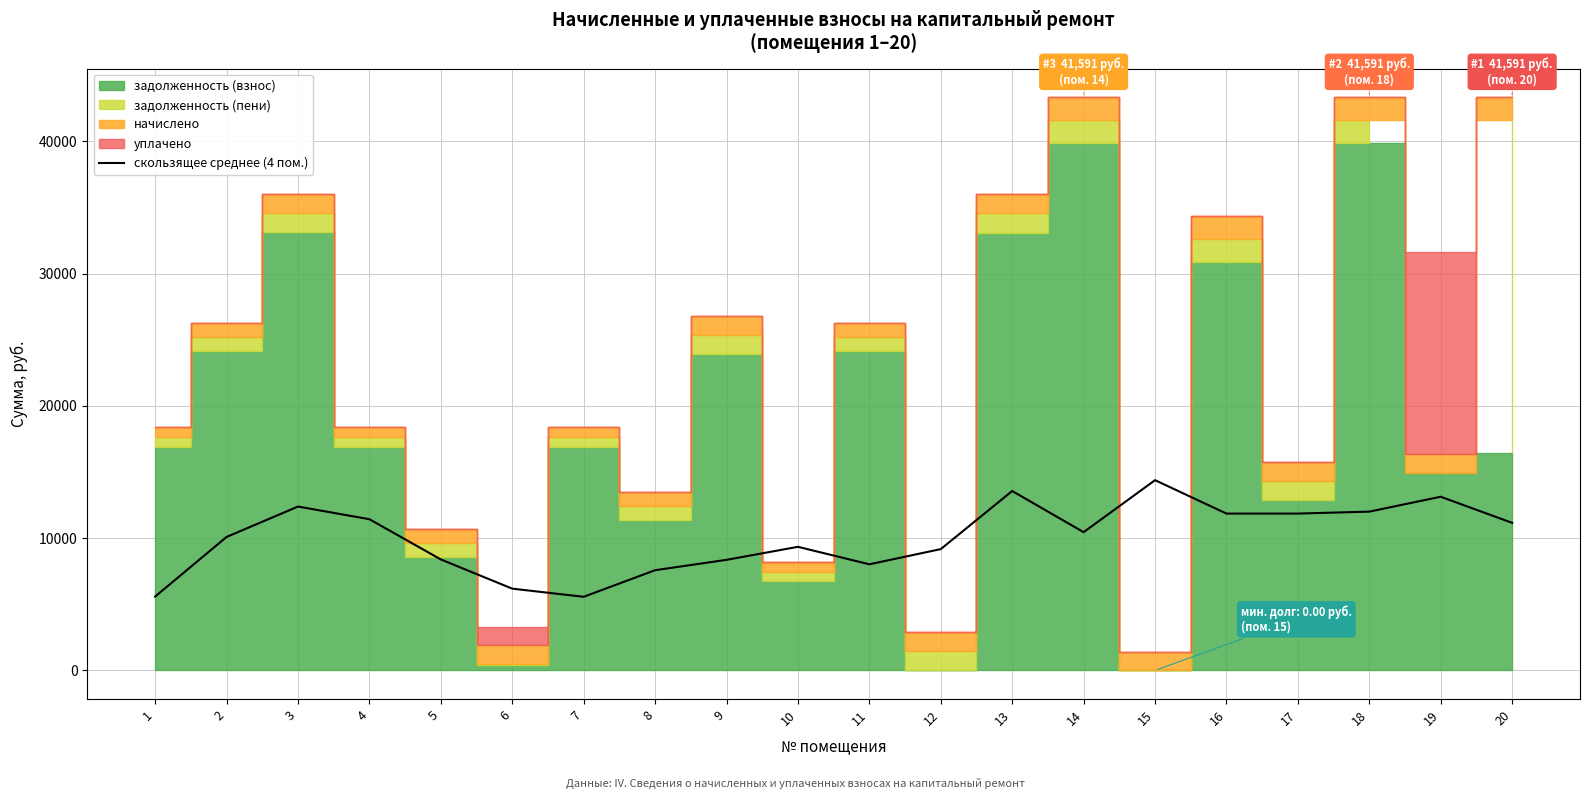

At which category does the data reach its first local valley?

7